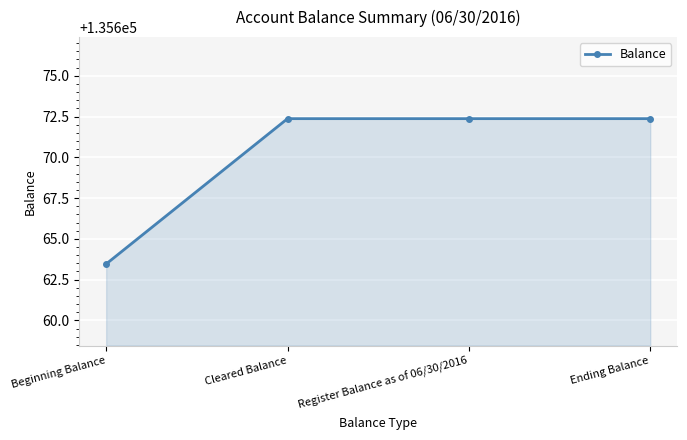

What is the ratio of the value at Cleared Balance to the value at Beginning Balance?

1.0